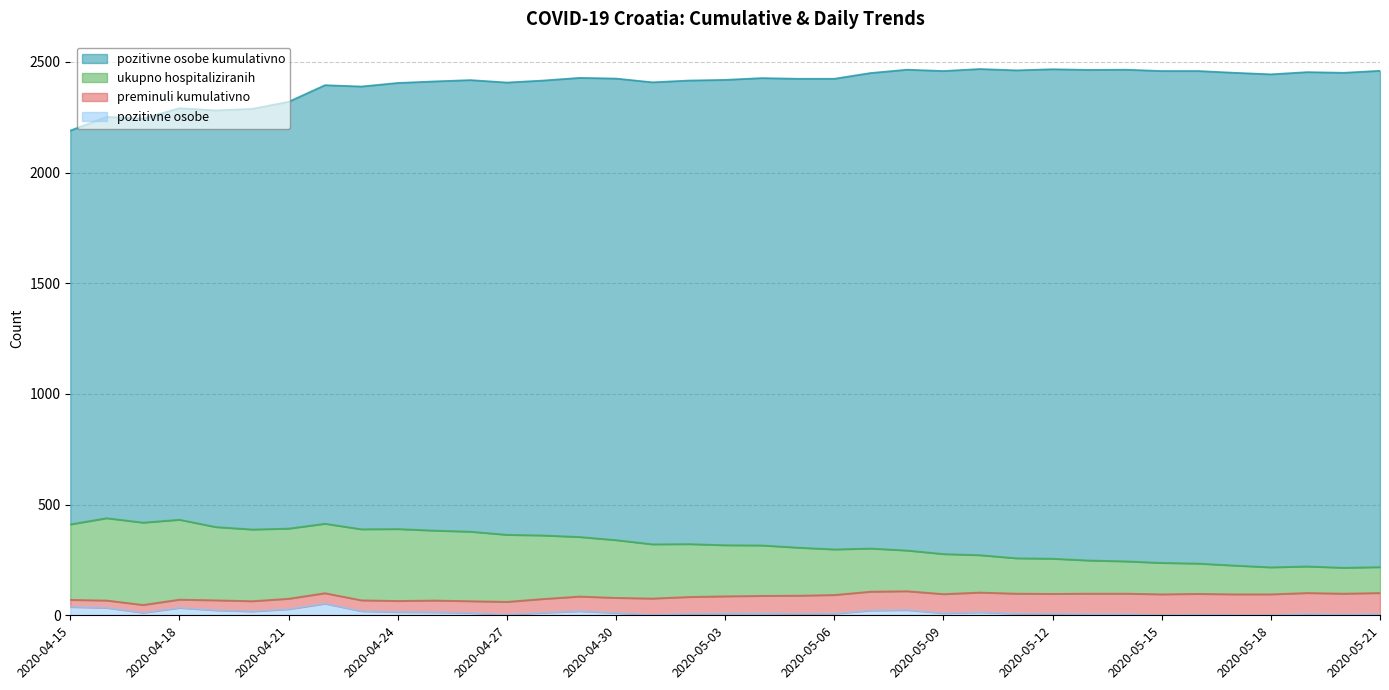

Is the value of pozitivne osobe at 2020-05-06 greater than the value of ukupno hospitaliziranih at 2020-05-10?

No